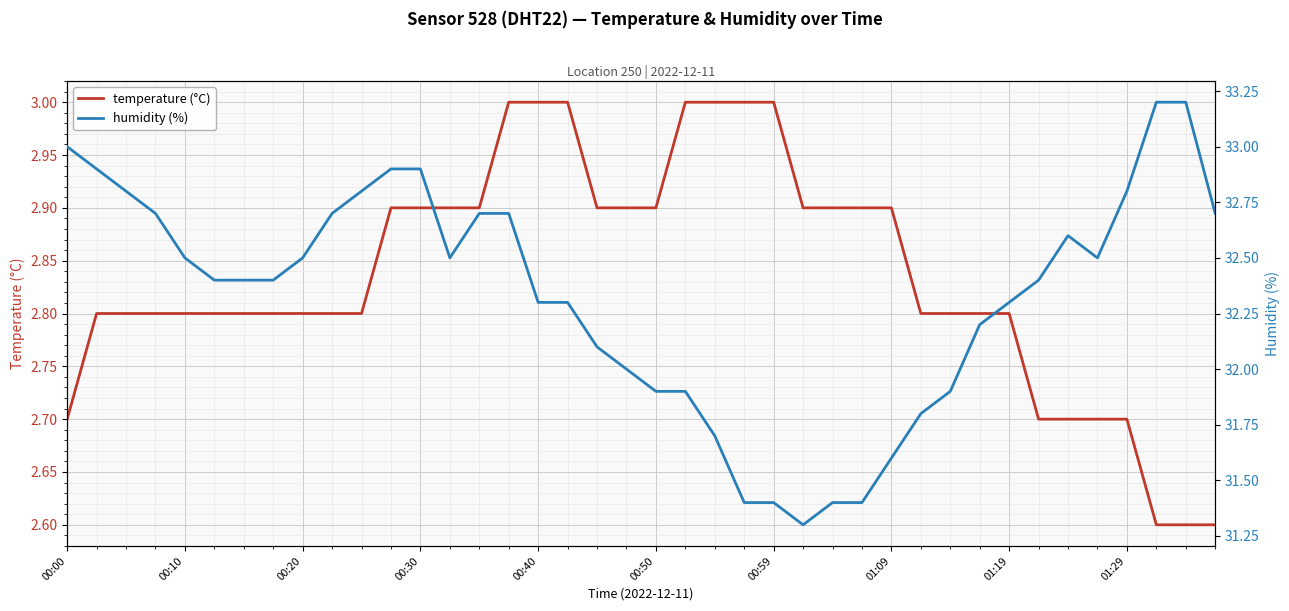

What is the difference between the maximum and minimum values in the temperature series?

0.4